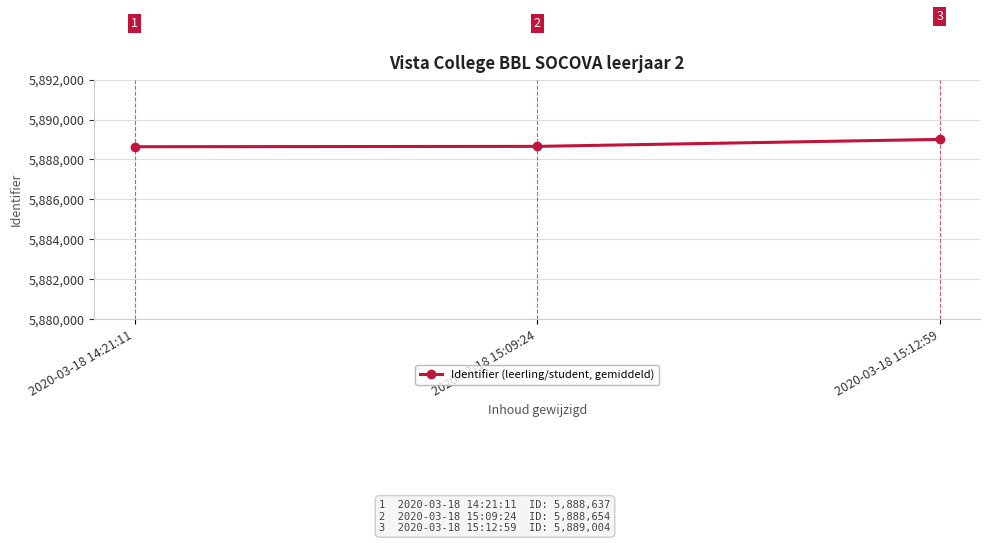

Which has a higher value, 2020-03-18 14:21:11 or 2020-03-18 15:09:24?

2020-03-18 15:09:24